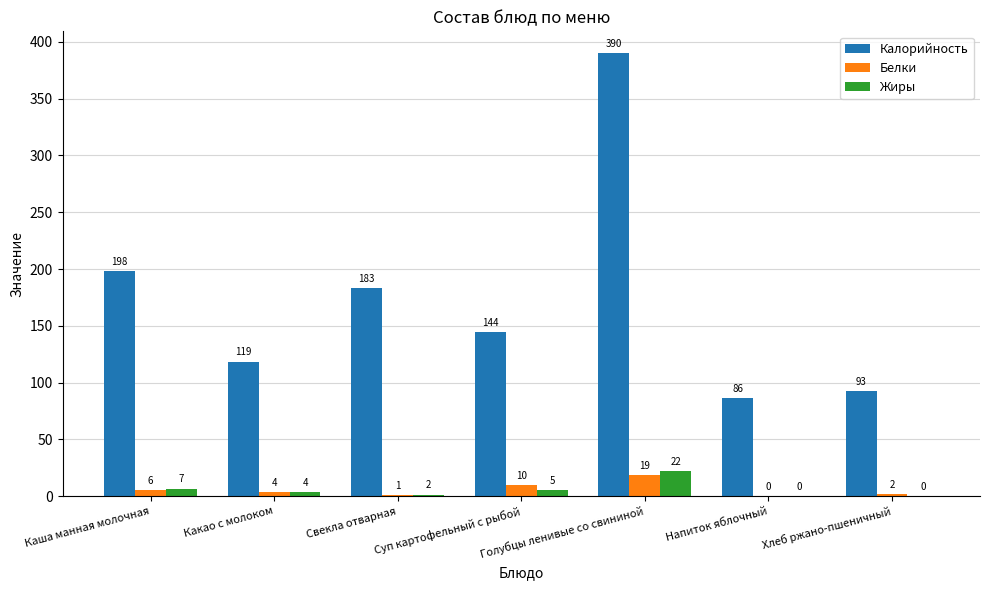

How many groups of bars are there?

7